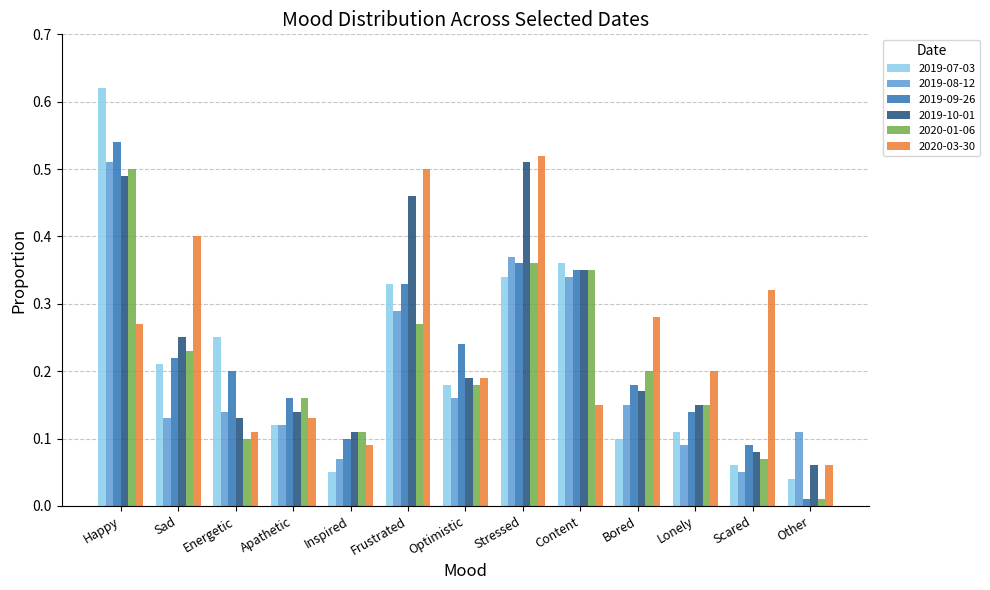

True or false: 2019-08-12 has a value of 0.1 at Energetic.

True